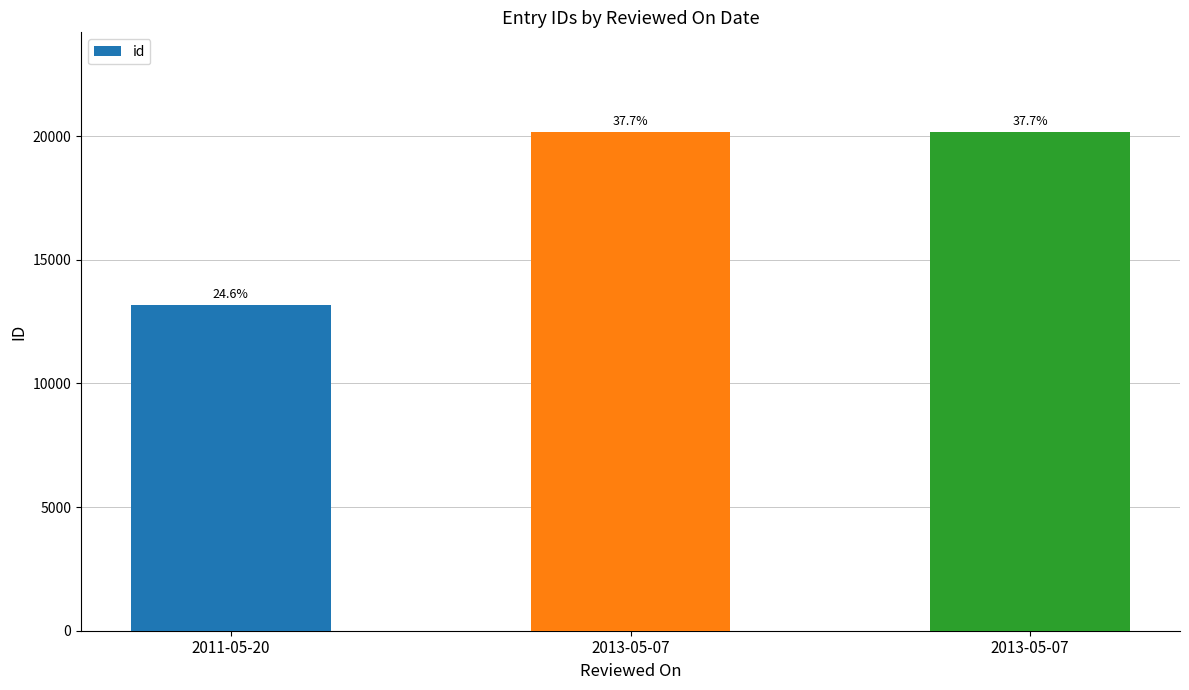

How many bars are there in total?

3